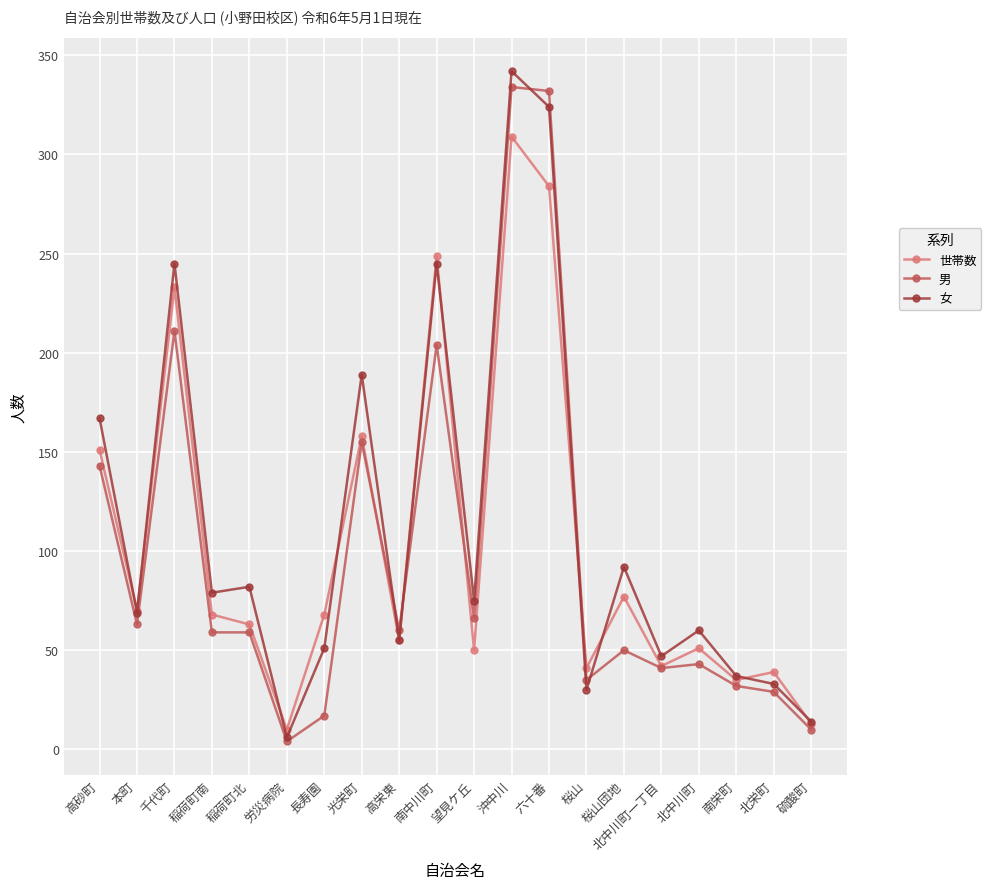

What value does the 女 series have at 稲荷町南, to the nearest 50?

100